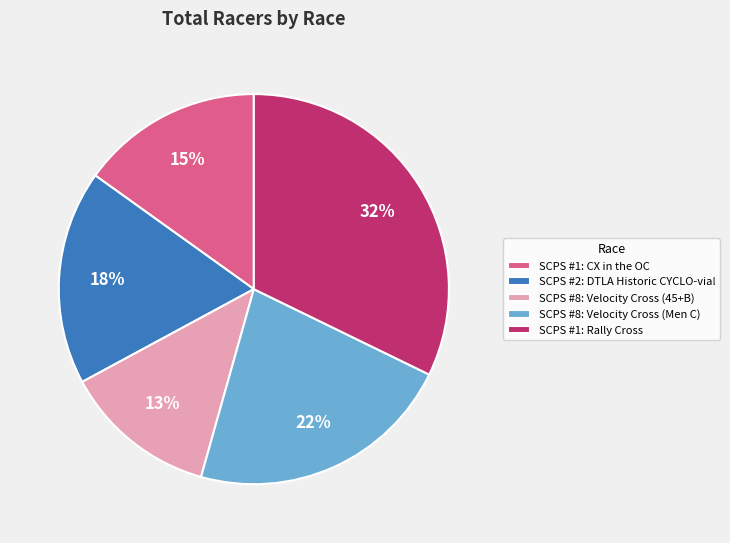

What is the largest slice in the pie chart?

SCPS #1: Rally Cross